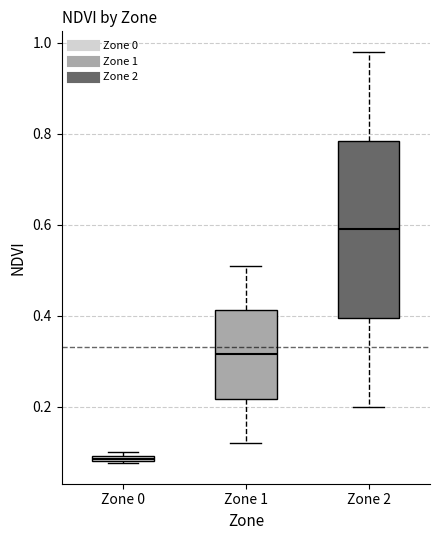

Comparing the boxes themselves (not the whiskers), which one is the tallest?

Zone 2